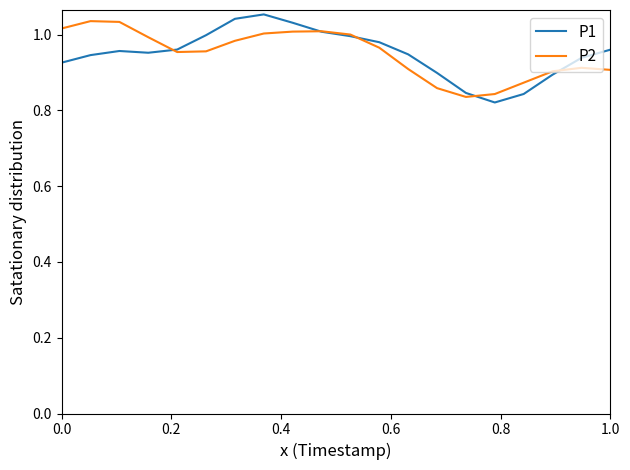

Which series has the largest range (max minus min)?

P1